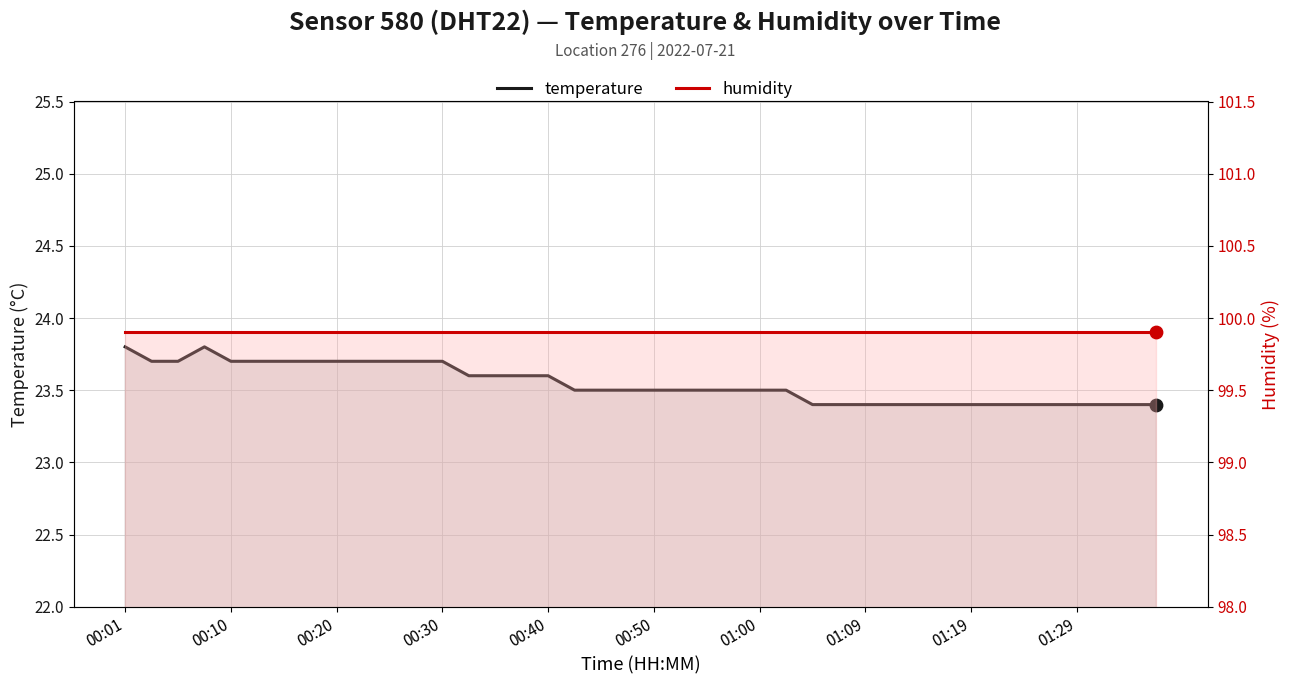

Is the value of temperature at 00:20 greater than the value of humidity at 00:30?

No